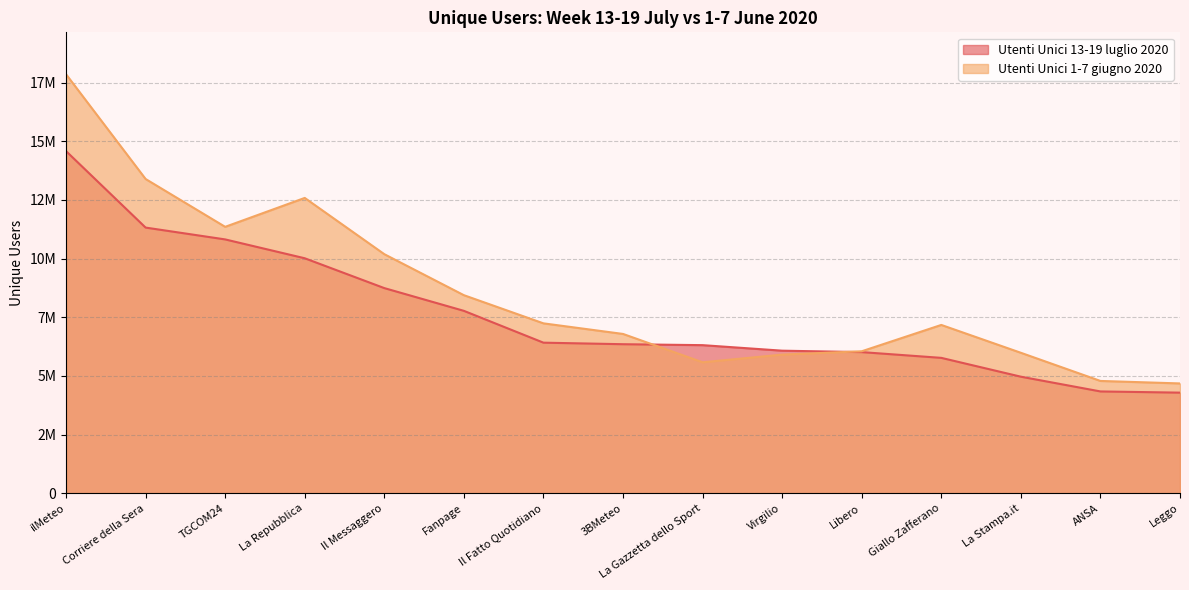

Which series has the largest total across all categories?

Utenti Unici 1-7 giugno 2020